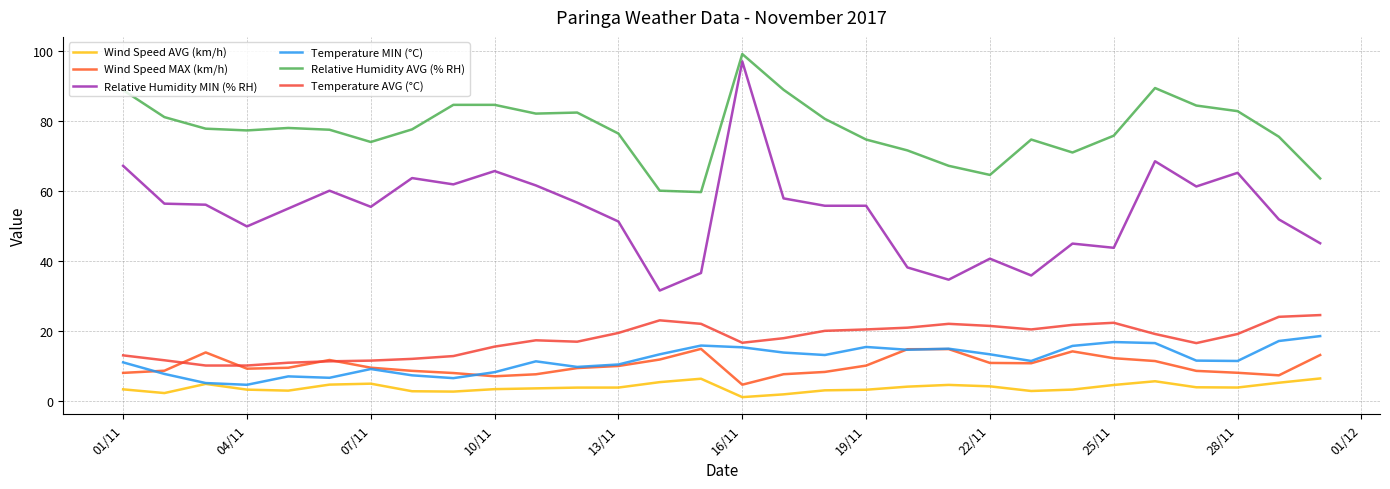

Is this an area chart (filled region under the line)?

No